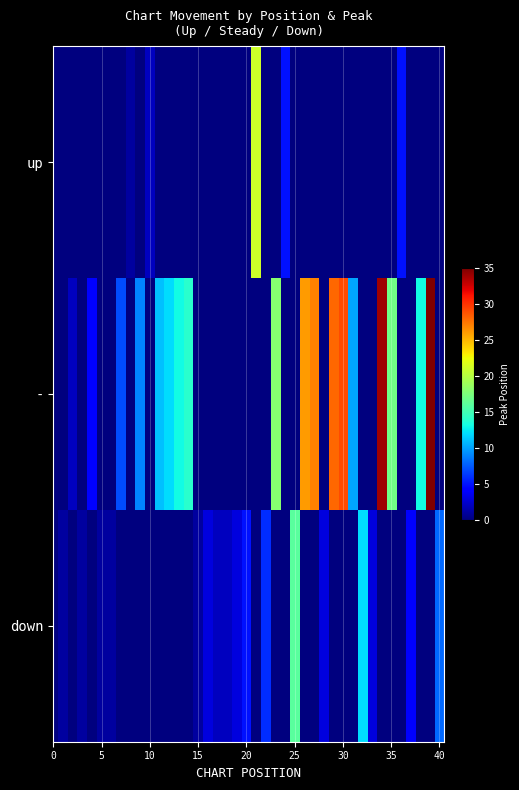

Reading left to right, list all the values displayed in this chart.

up: 0	0	0	0	0	0	0	1	0	2	0	0	0	0	0	0	0	0	0	0	21	0	0	5	0	0	0	0	0	0	0	0	0	0	0	5	0	0	0	0
-: 0	2	0	4	0	0	7	0	9	0	11	12	13	14	0	0	0	0	0	0	0	0	18	0	0	26	27	0	28	29	10	0	0	34	17	0	0	13	35	0
down: 1	0	1	0	1	1	0	0	0	0	0	0	0	0	1	3	2	2	3	5	0	6	0	0	16	0	0	3	0	0	0	12	3	0	0	0	4	0	0	8